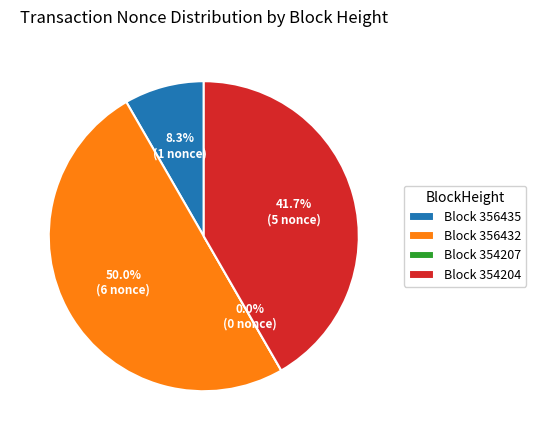

Combined, do 354207 and 356432 account for over 50%?

No